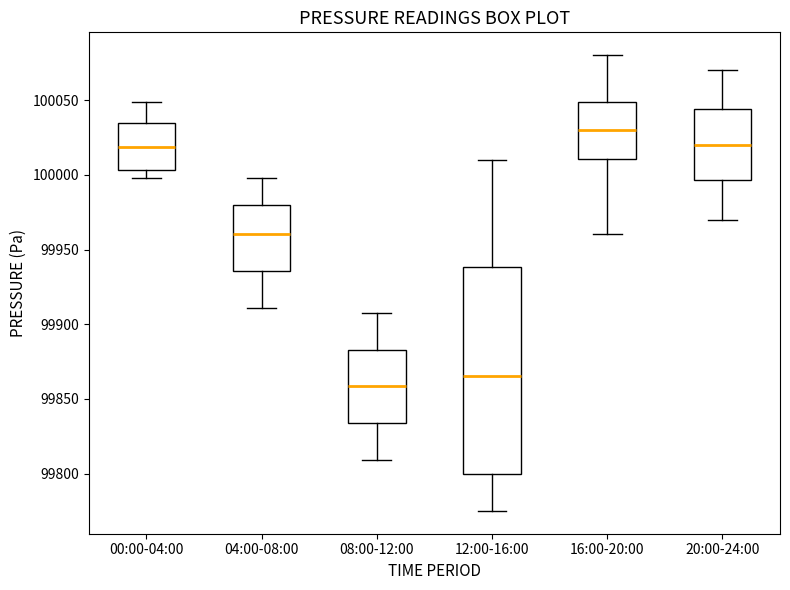

Which box is the tallest, from its lower edge to its upper edge?

12:00-16:00